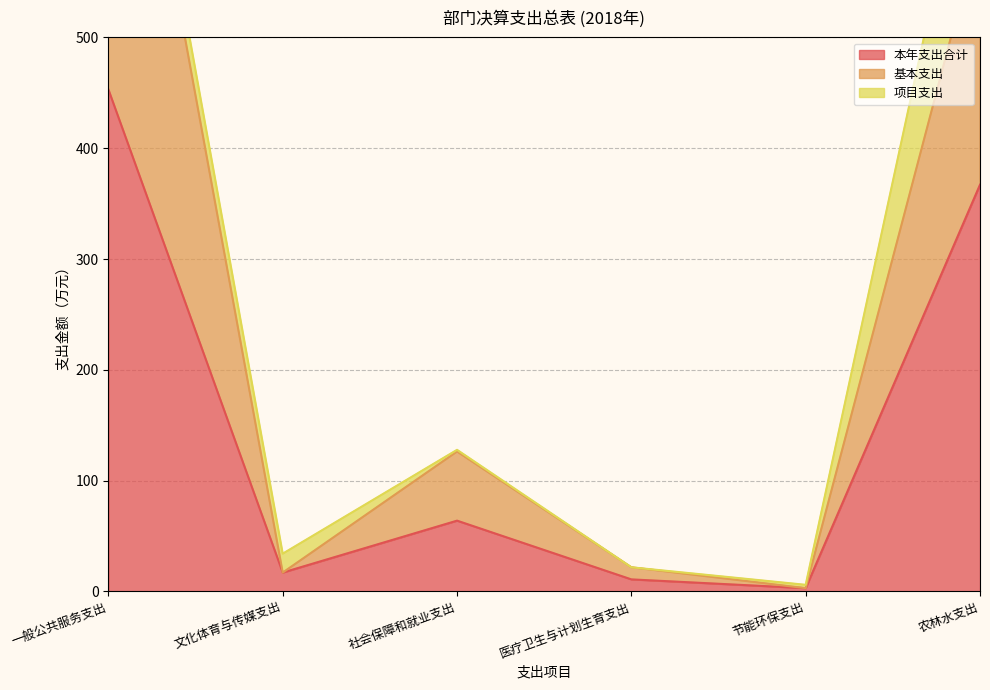

What is the total value across all series at 一般公共服务支出?

1330.8